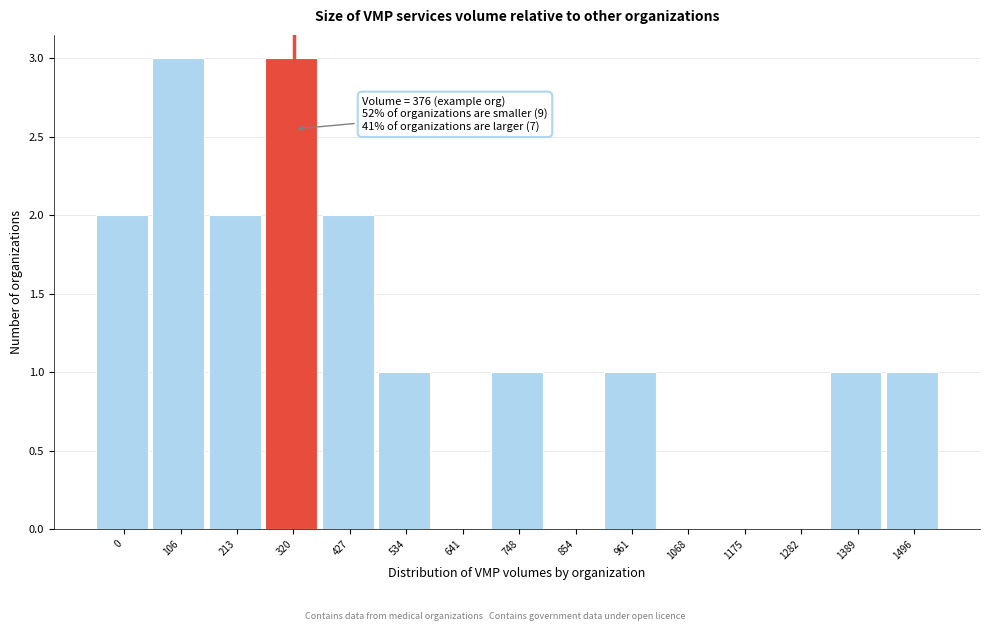

Reading right to left, list all the values displayed in this chart.

1496=1	1389=1	1282=0	1175=0	1068=0	961=1	854=0	748=1	641=0	534=1	427=2	320=3	213=2	106=3	0=2